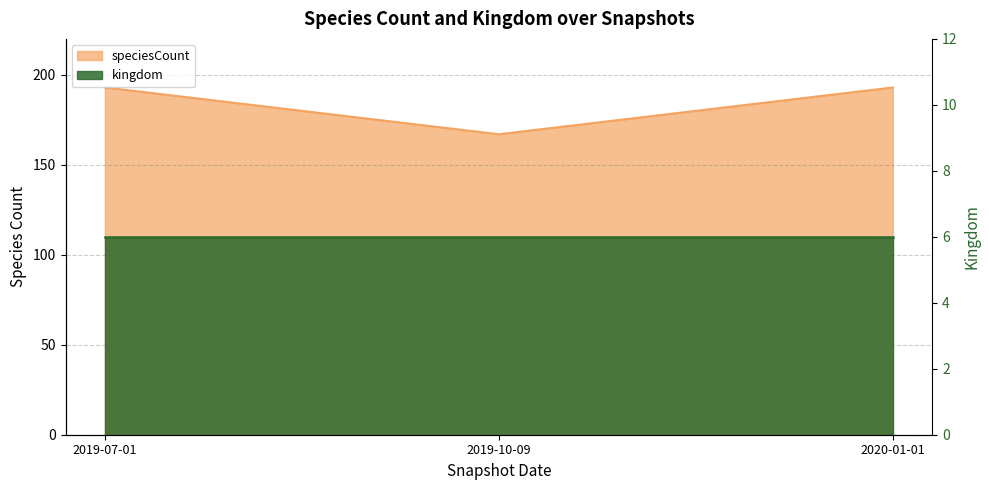

Count the values in the range 167 to 193.

3